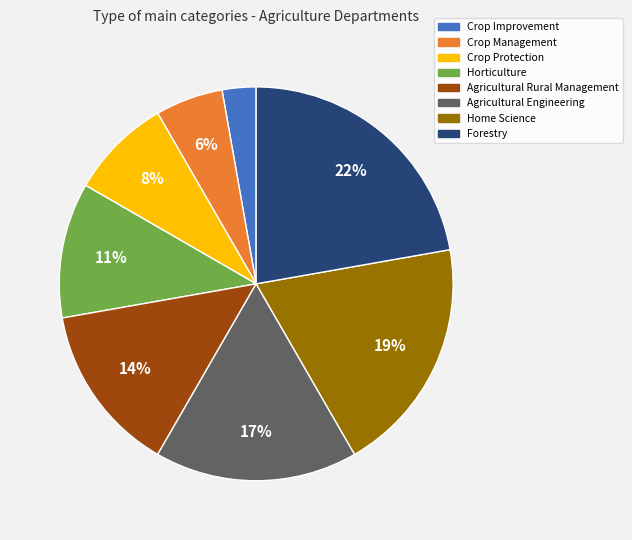

Which slice is the smallest?

Crop Improvement